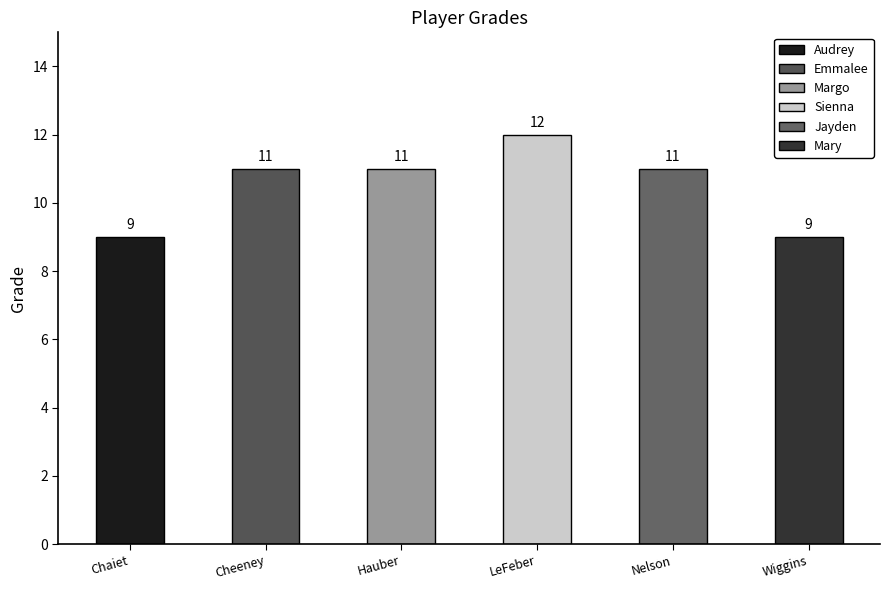

What is the label of the 3rd bar from the left?

Hauber